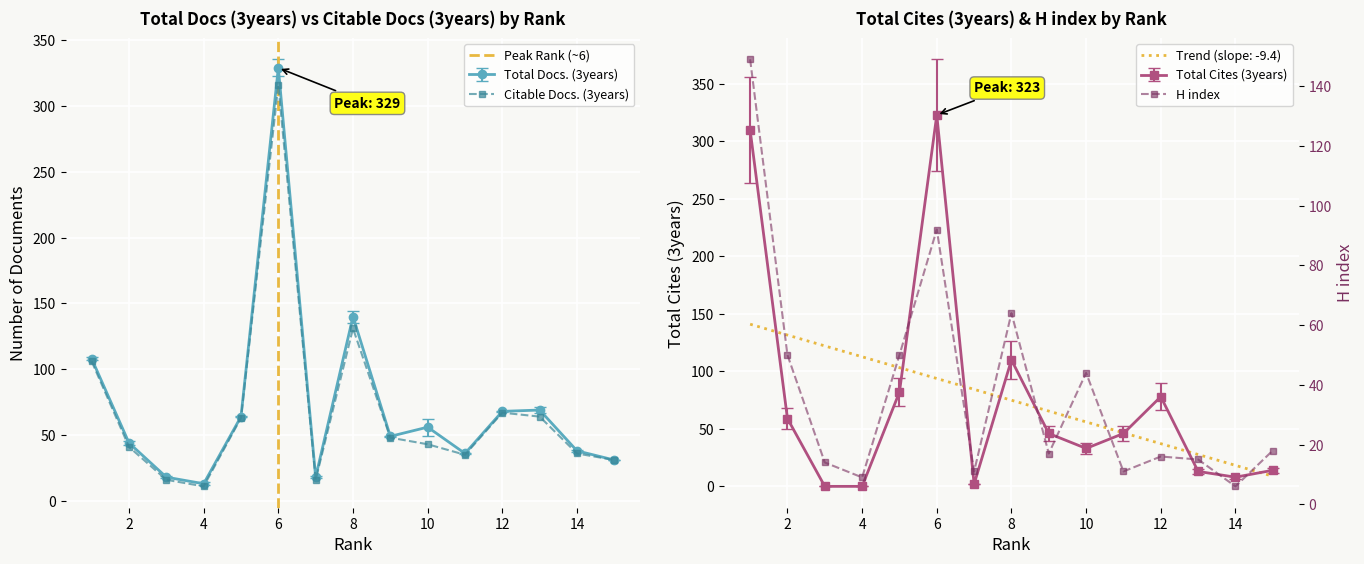

Count the number of categories in the chart.

15